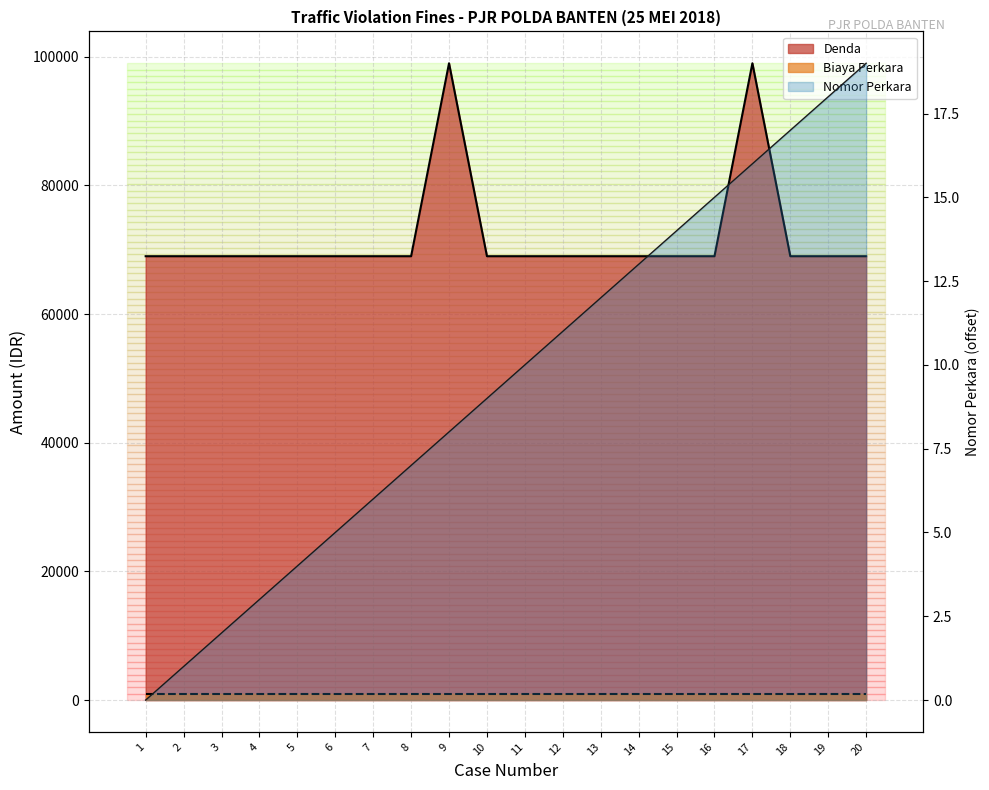

Which series has the largest range (max minus min)?

Denda